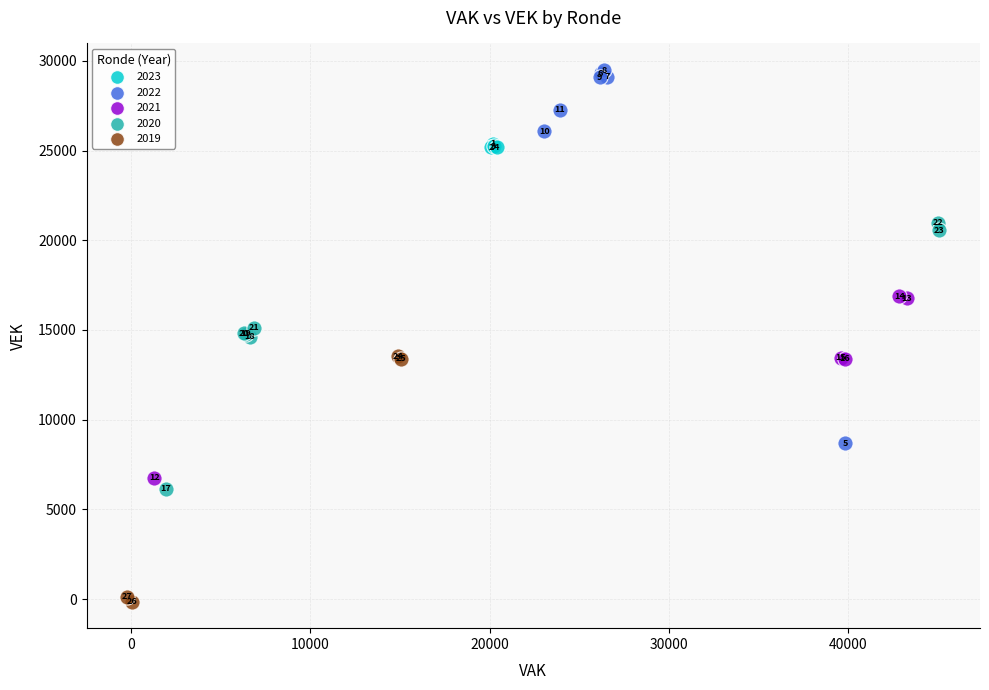

Which series reaches the minimum Y coordinate?

2019